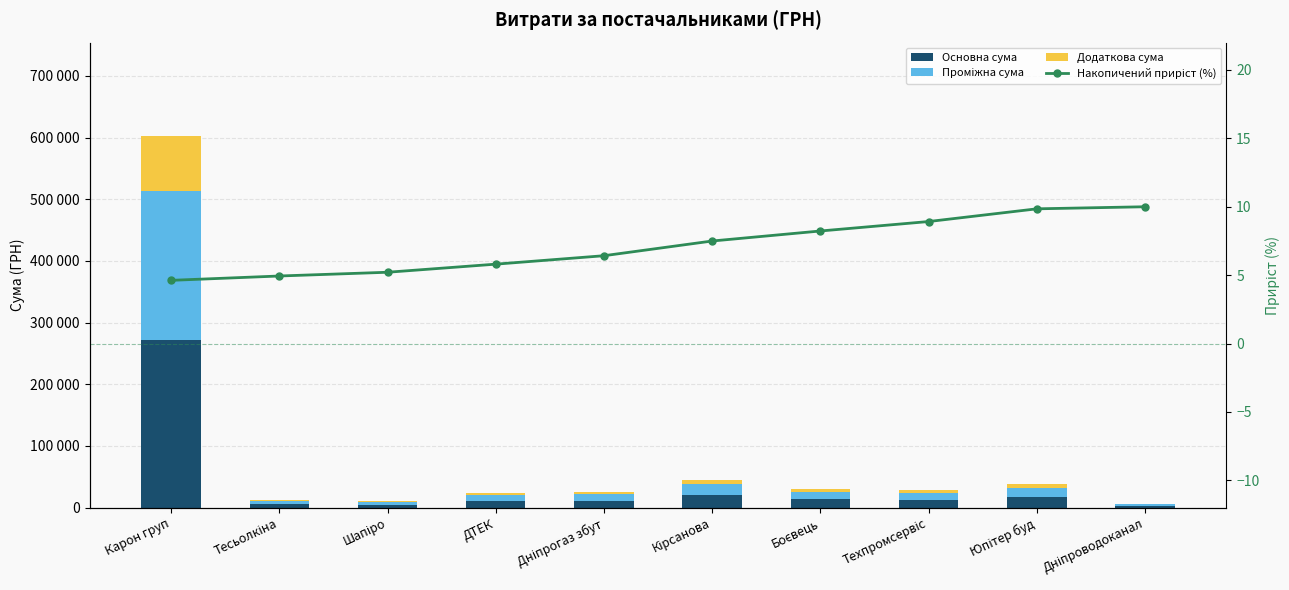

What is the lowest value of the Проміжна сума series?

2501.0